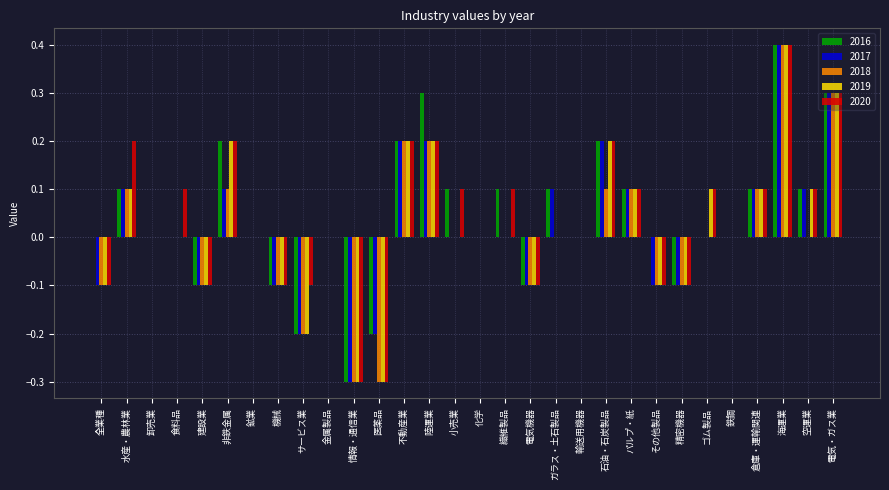

At which label does 2017 reach its peak?

海運業